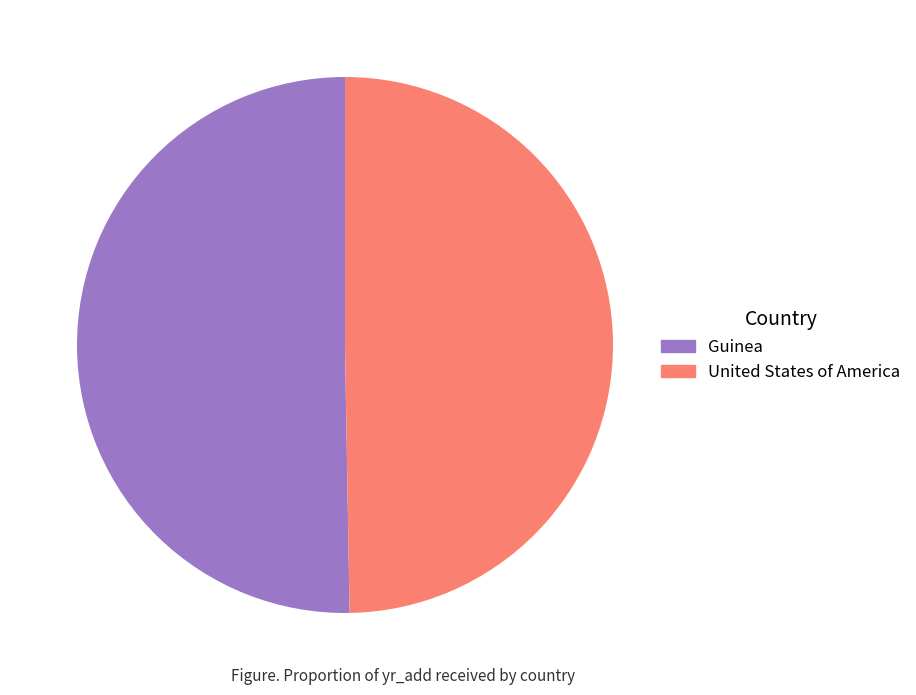

How many segments does this pie chart have?

2